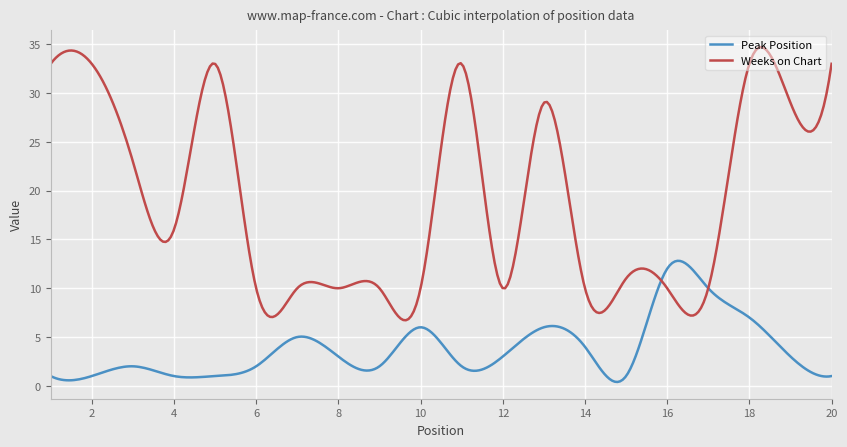

What is the minimum value shown in the chart?

0.4